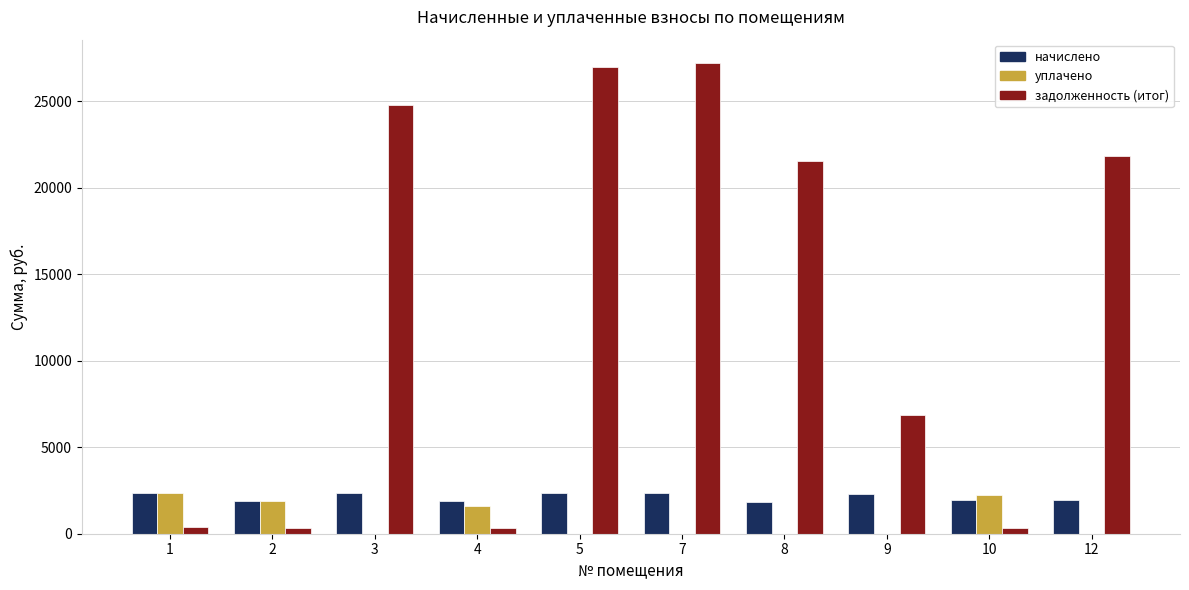

Which series changed the most between 1 and 7?

задолженность (итог)